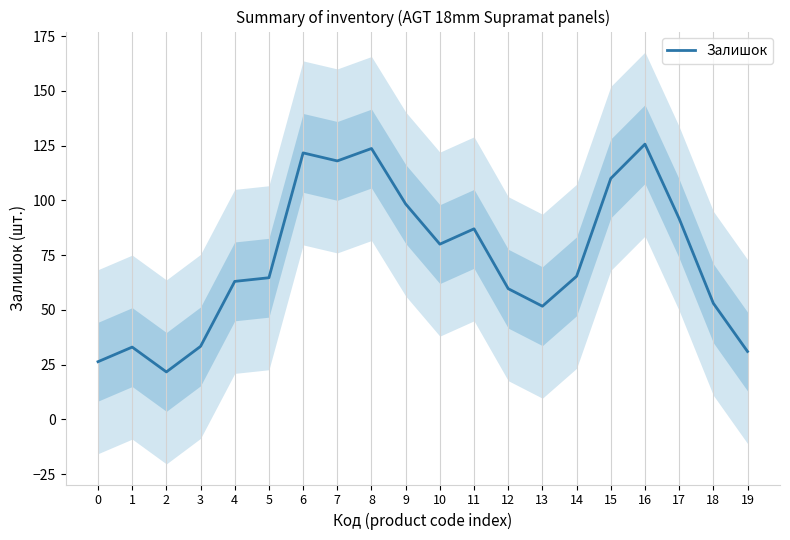

Reading left to right, what are all the values shown in this chart?

0=26.3	1=33.0	2=21.7	3=33.3	4=63.0	5=64.7	6=121.7	7=118.0	8=123.7	9=98.3	10=80.0	11=87.0	12=59.7	13=51.7	14=65.3	15=110.0	16=125.7	17=91.7	18=53.0	19=31.0